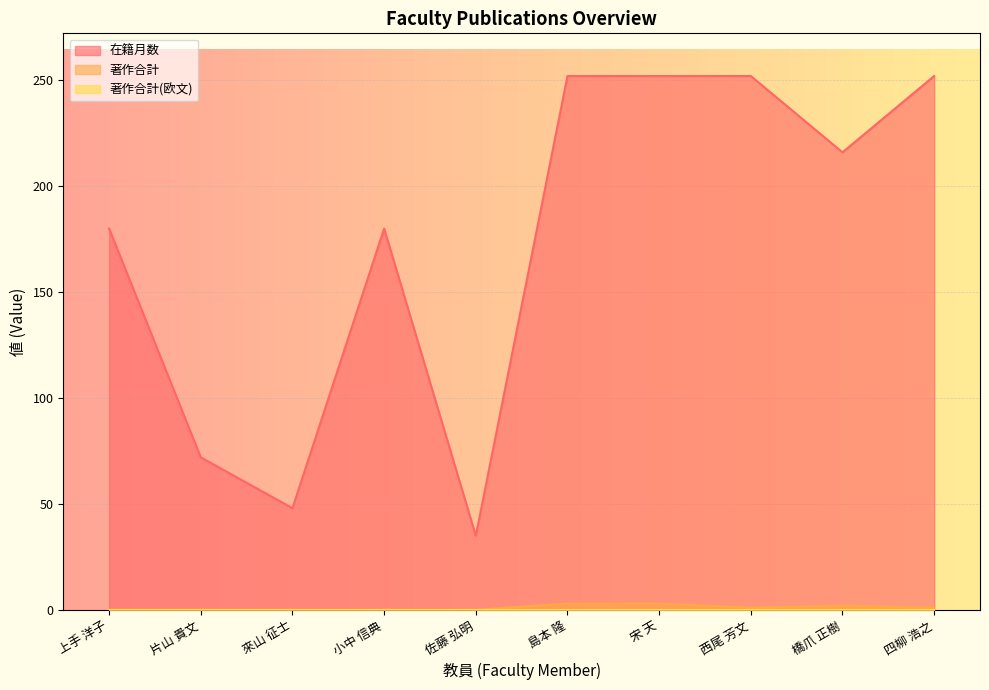

At which label is 著作合計 closest to 1?

西尾 芳文